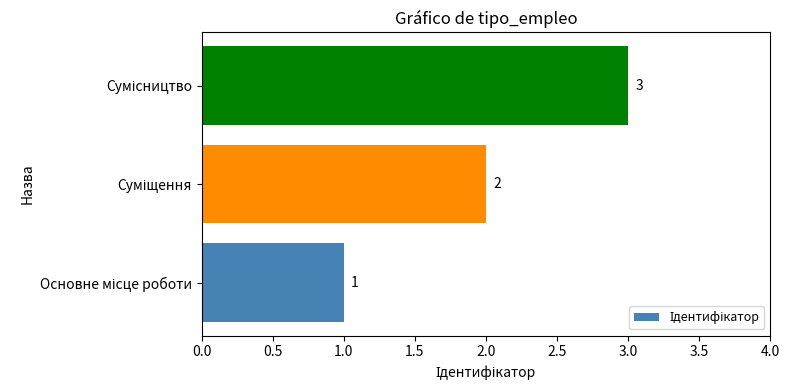

Count the values in the range 1 to 3.

3